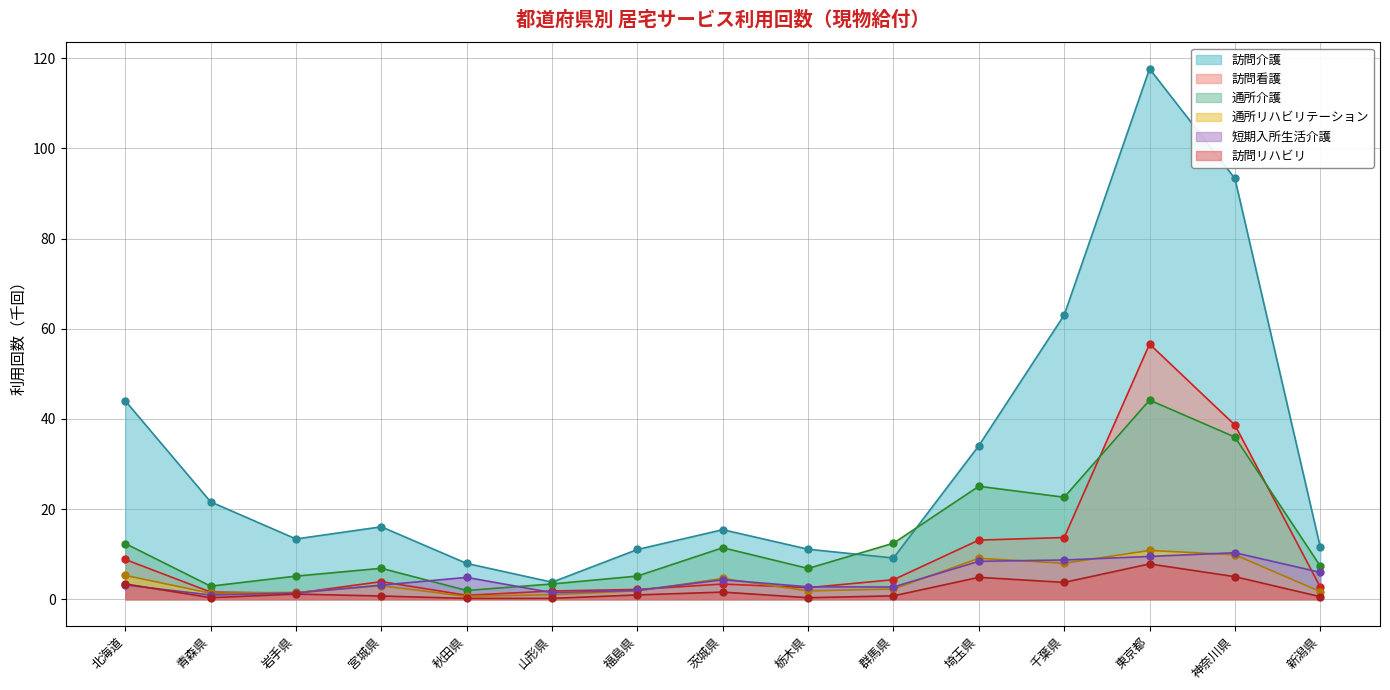

Reading left to right, what are all the values shown in this chart?

訪問介護: 北海道=44.0	青森県=21.6	岩手県=13.4	宮城県=16.1	秋田県=7.9	山形県=3.8	福島県=11.0	茨城県=15.4	栃木県=11.1	群馬県=9.1	埼玉県=34.1	千葉県=63.1	東京都=117.7	神奈川県=93.3	新潟県=11.6
訪問看護: 北海道=8.8	青森県=1.6	岩手県=1.3	宮城県=3.9	秋田県=0.9	山形県=1.8	福島県=2.2	茨城県=3.4	栃木県=2.6	群馬県=4.3	埼玉県=13.1	千葉県=13.7	東京都=56.6	神奈川県=38.6	新潟県=2.7
通所介護: 北海道=12.3	青森県=2.9	岩手県=5.1	宮城県=6.9	秋田県=1.9	山形県=3.4	福島県=5.1	茨城県=11.4	栃木県=6.8	群馬県=12.4	埼玉県=25.1	千葉県=22.6	東京都=44.2	神奈川県=36.0	新潟県=7.4
通所リハビリテーション: 北海道=5.3	青森県=1.3	岩手県=1.5	宮城県=3.0	秋田県=0.6	山形県=1.0	福島県=1.9	茨城県=4.6	栃木県=1.8	群馬県=2.3	埼玉県=9.1	千葉県=8.0	東京都=10.8	神奈川県=9.9	新潟県=1.7
短期入所生活介護: 北海道=3.2	青森県=0.9	岩手県=1.4	宮城県=3.1	秋田県=4.8	山形県=1.5	福島県=1.9	茨城県=4.3	栃木県=2.7	群馬県=2.7	埼玉県=8.4	千葉県=8.7	東京都=9.5	神奈川県=10.3	新潟県=6.0
訪問リハビリ: 北海道=3.4	青森県=0.3	岩手県=1.1	宮城県=0.7	秋田県=0.2	山形県=0.2	福島県=0.9	茨城県=1.6	栃木県=0.3	群馬県=0.7	埼玉県=4.9	千葉県=3.7	東京都=7.8	神奈川県=5.0	新潟県=0.6